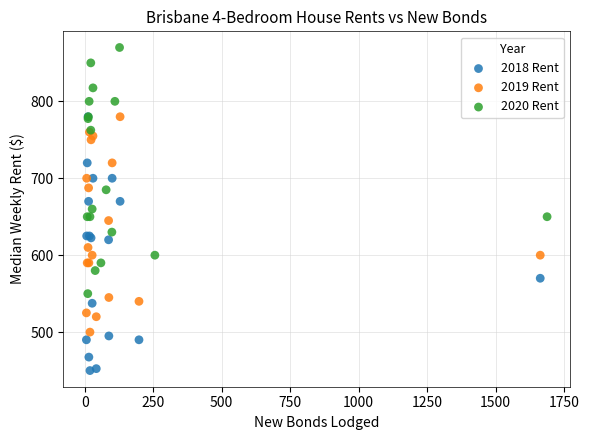

Which series has the largest Y range (max minus min)?

2018 Rent